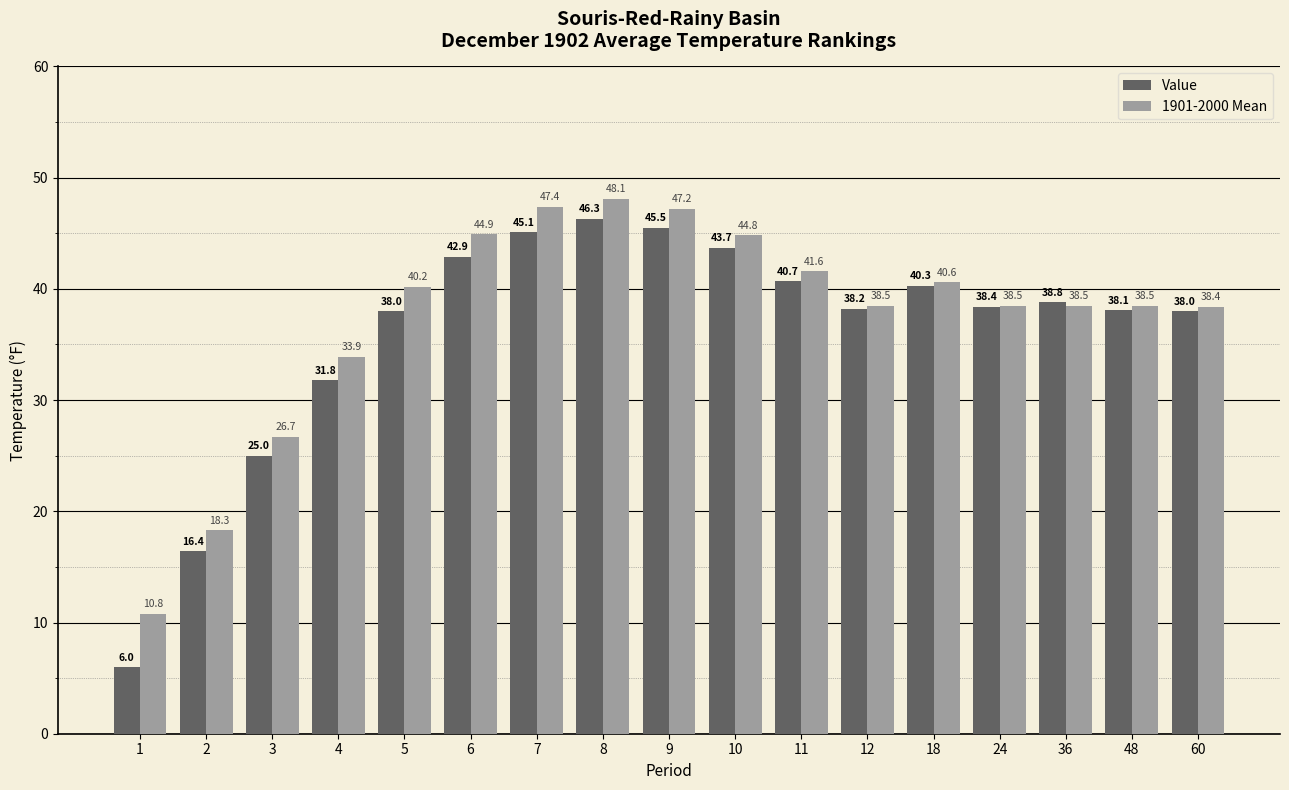

Reading right to left, extract all data points from this chart.

Value: 60=38.0	48=38.1	36=38.8	24=38.4	18=40.3	12=38.2	11=40.7	10=43.7	9=45.5	8=46.3	7=45.1	6=42.9	5=38.0	4=31.8	3=25.0	2=16.4	1=6.0
1901-2000 Mean: 60=38.4	48=38.5	36=38.5	24=38.5	18=40.6	12=38.5	11=41.6	10=44.8	9=47.2	8=48.1	7=47.4	6=44.9	5=40.2	4=33.9	3=26.7	2=18.3	1=10.8